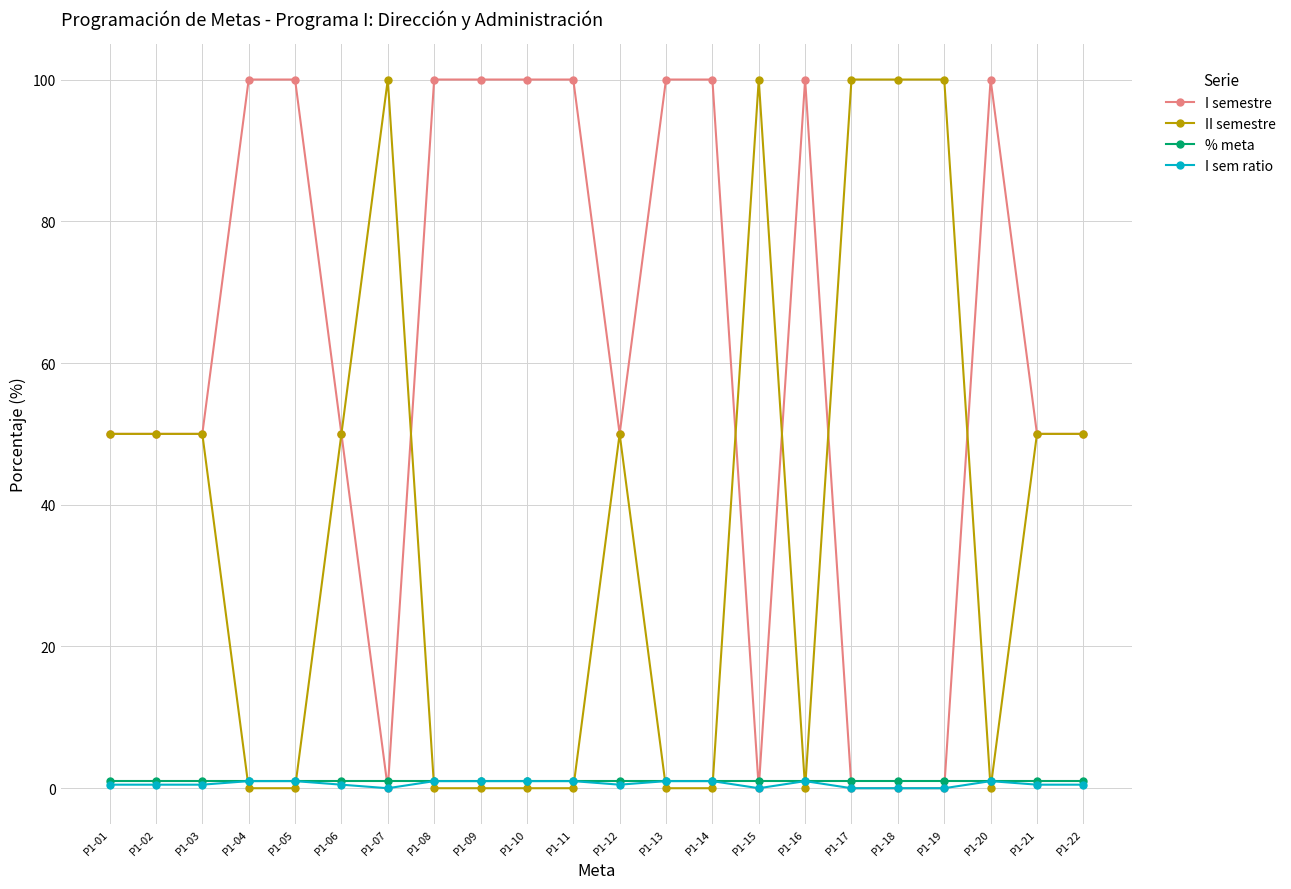

What is the value of the I sem ratio point at the 10th from the left?

1.0